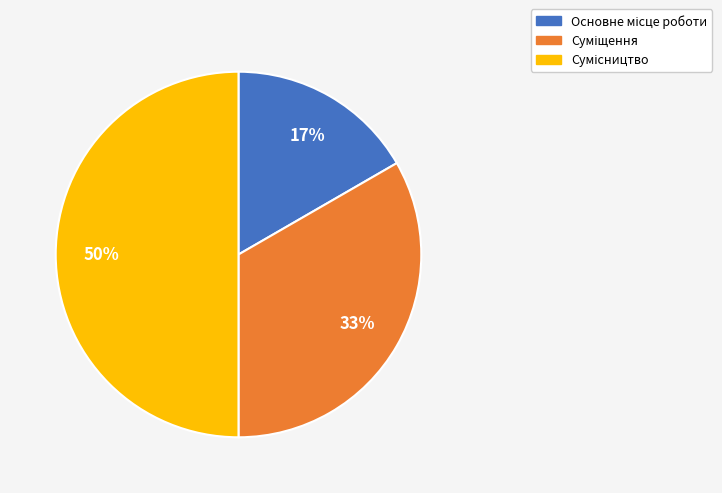

To the nearest percent, what is the difference between the largest and smallest slice percentages?

33%